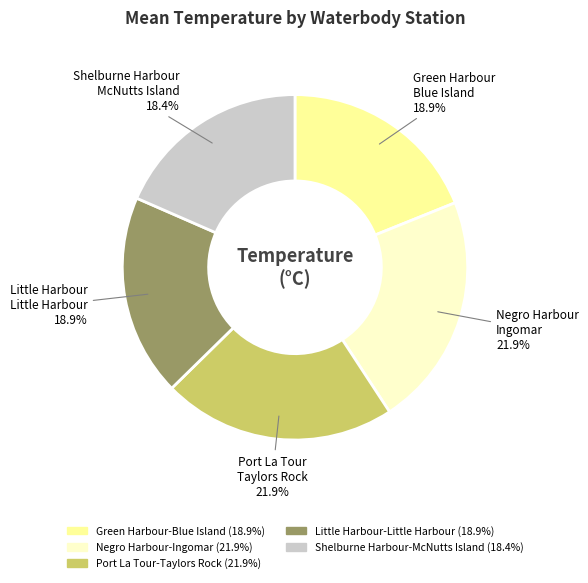

To the nearest percent, what portion does Negro Harbour-Ingomar represent?

22%